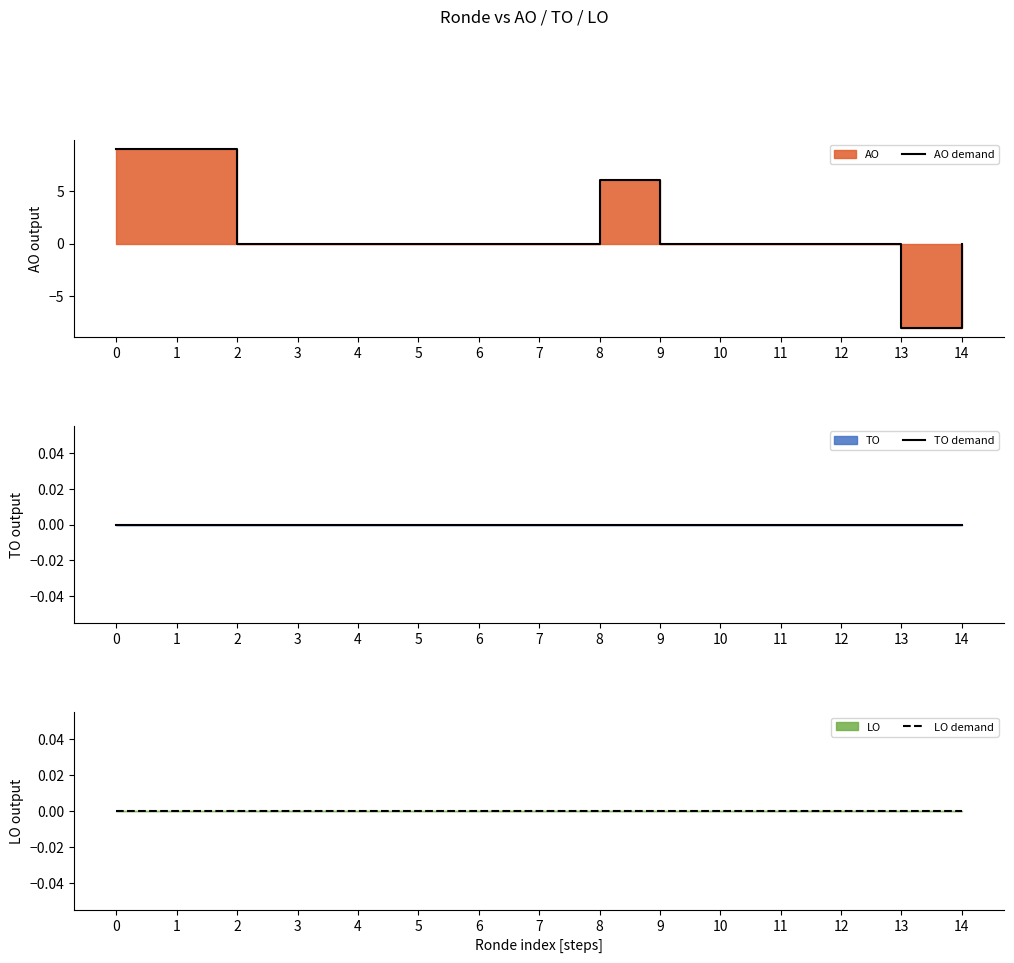

At 2, list the series in order from smallest to largest.

AO demand, TO demand, LO demand